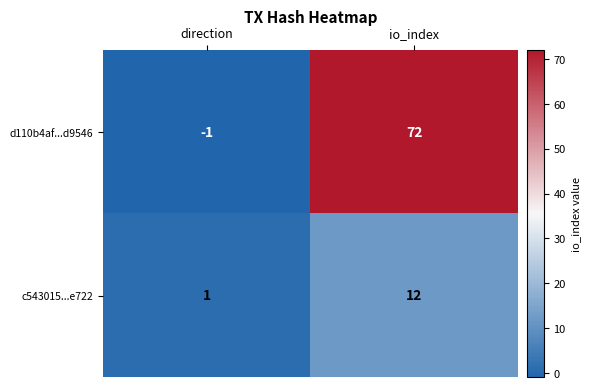

What is the sum of the d110b4af...d9546 values at direction and io_index?

71